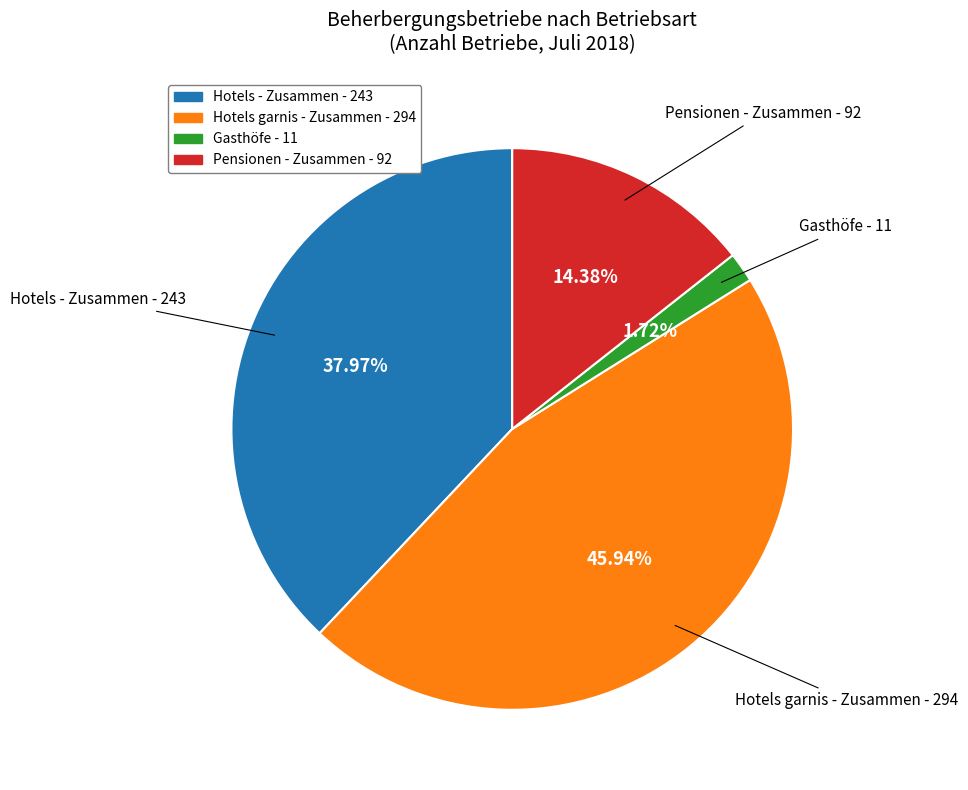

To the nearest percent, what is the difference between the largest and smallest slice percentages?

44%